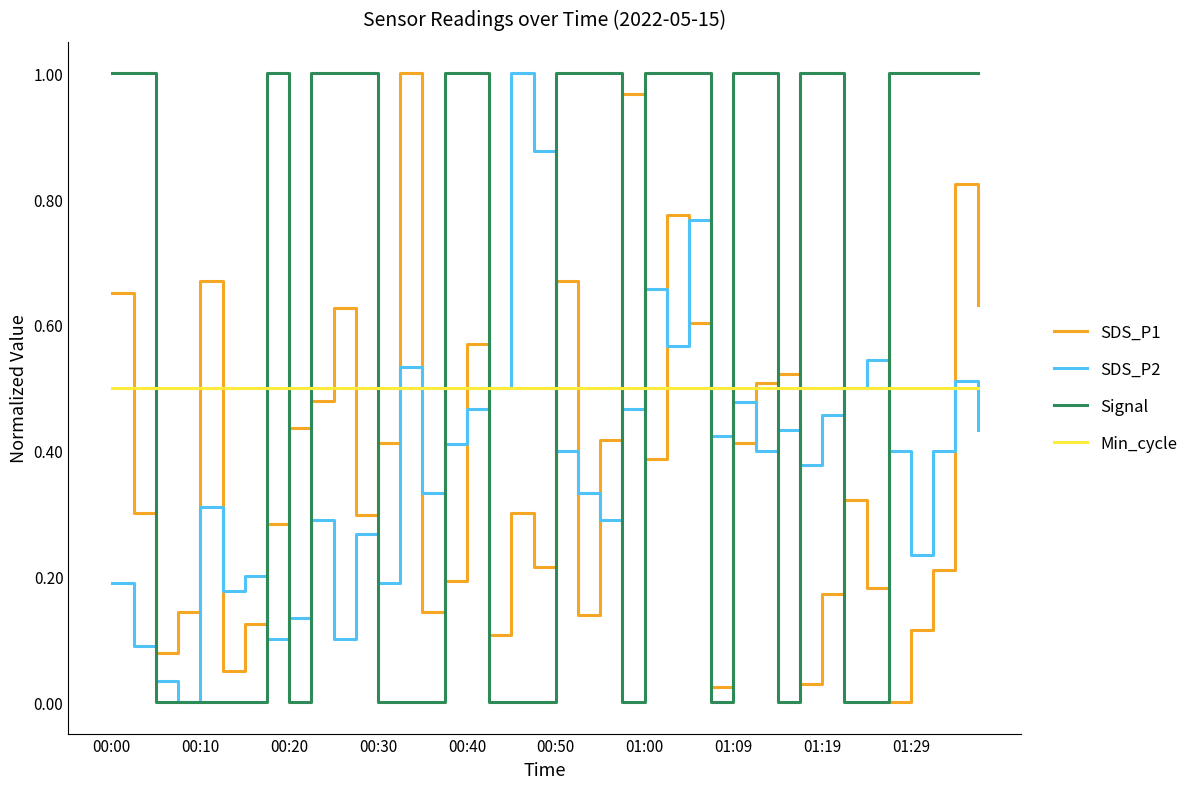

True or false: Signal and SDS_P1 cross at least once.

True